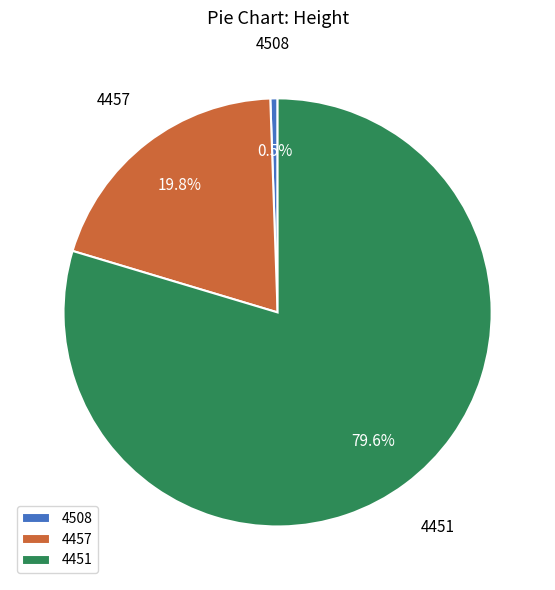

What percentage is the 4451 slice, to the nearest percent?

80%